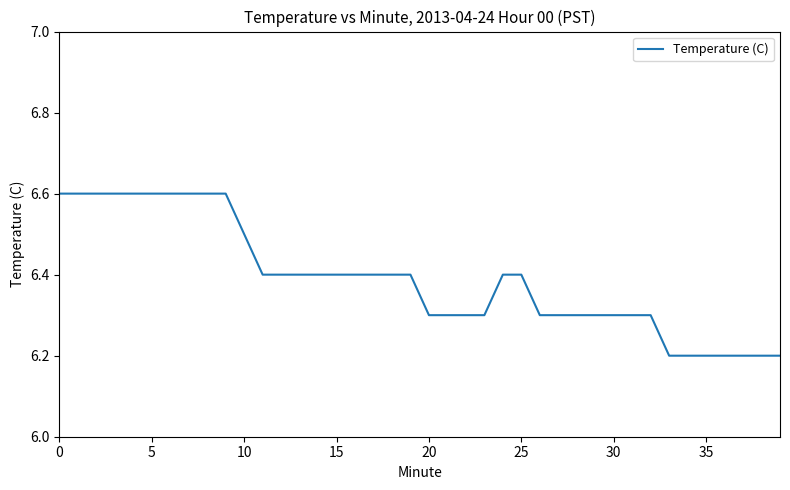

What is the greatest value displayed?

6.6